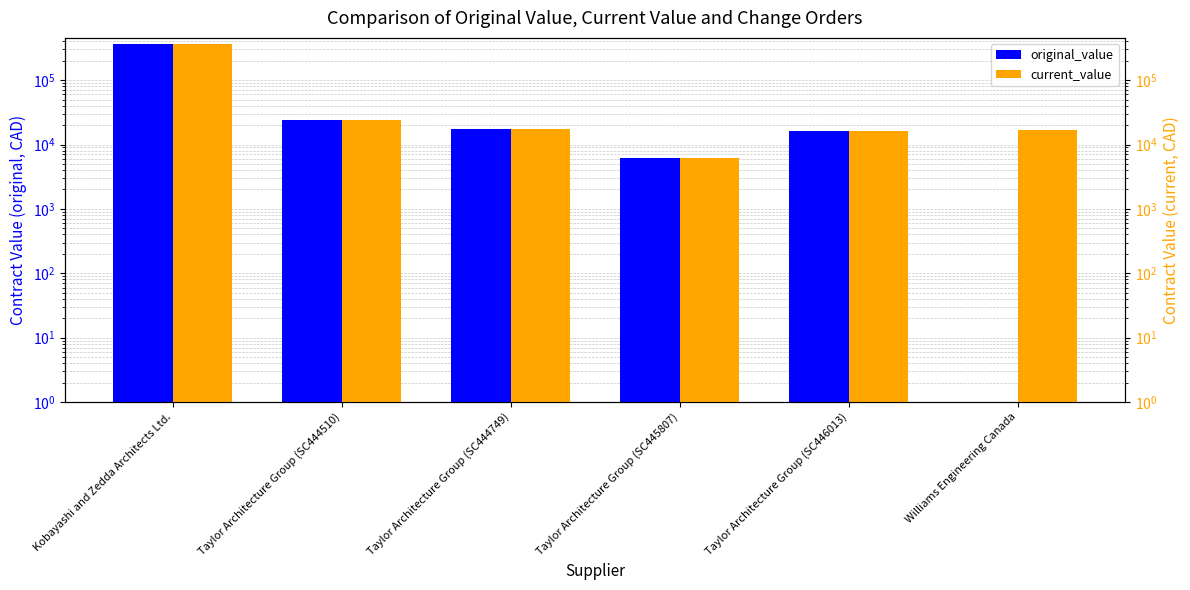

How many values in original_value are above zero?

5